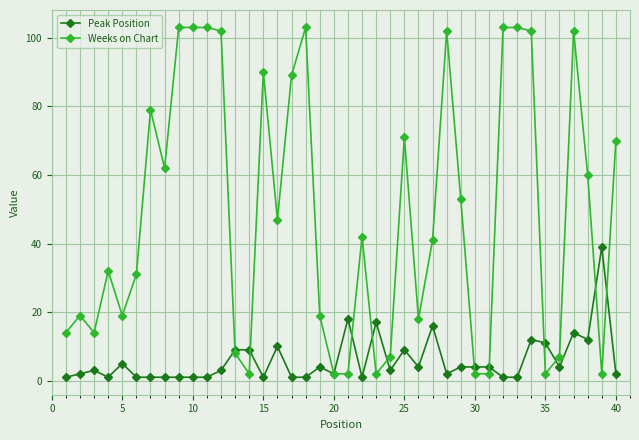

Rank the series by their maximum value, from lowest to highest.

Peak Position, Weeks on Chart